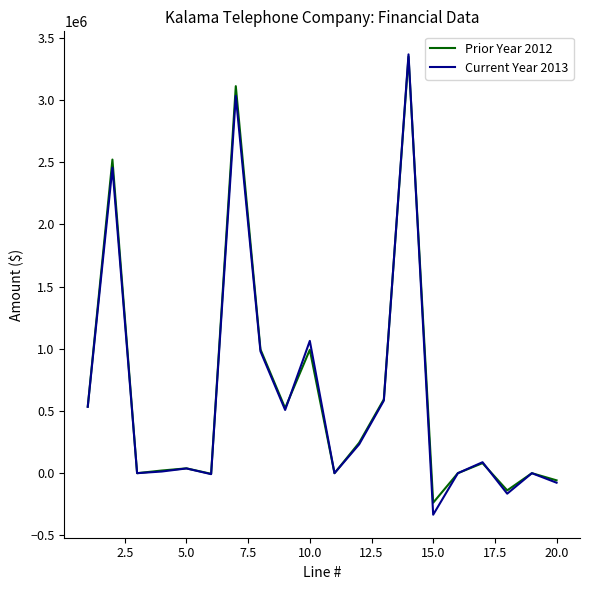

How many interior local valleys does the Current Year 2013 series have?

6